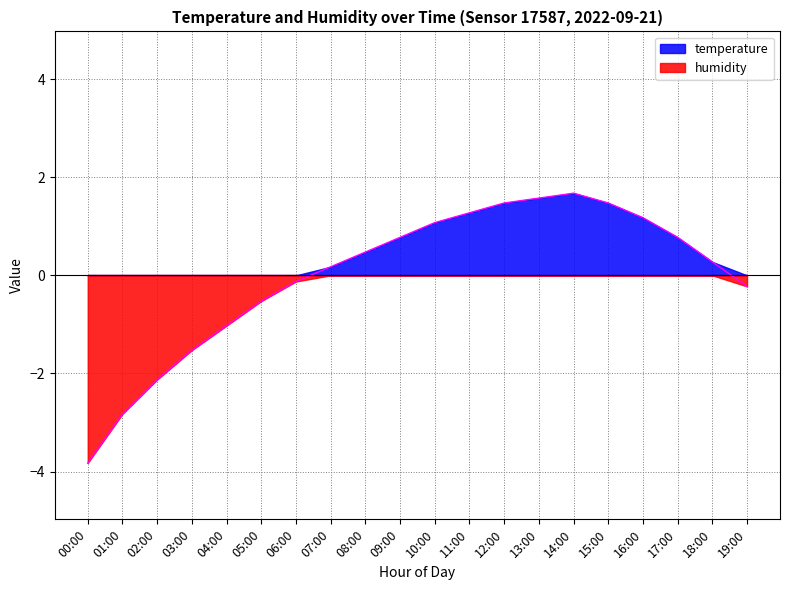

True or false: the data has more than 0 interior local peaks.

True